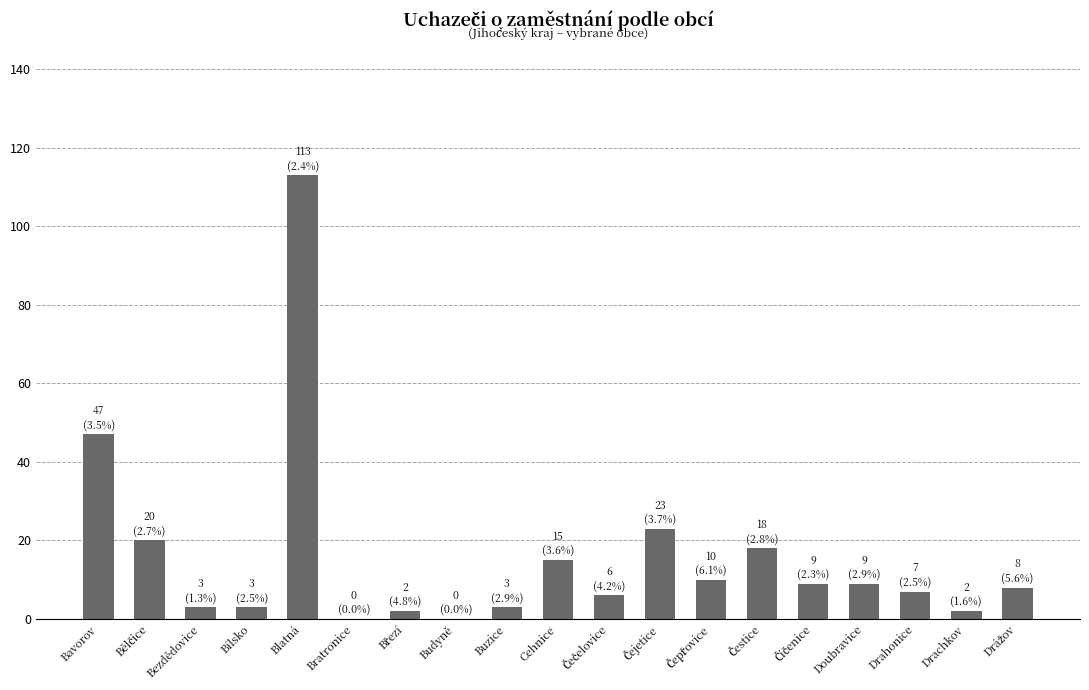

At which category does the chart reach its peak across all series?

Blatná